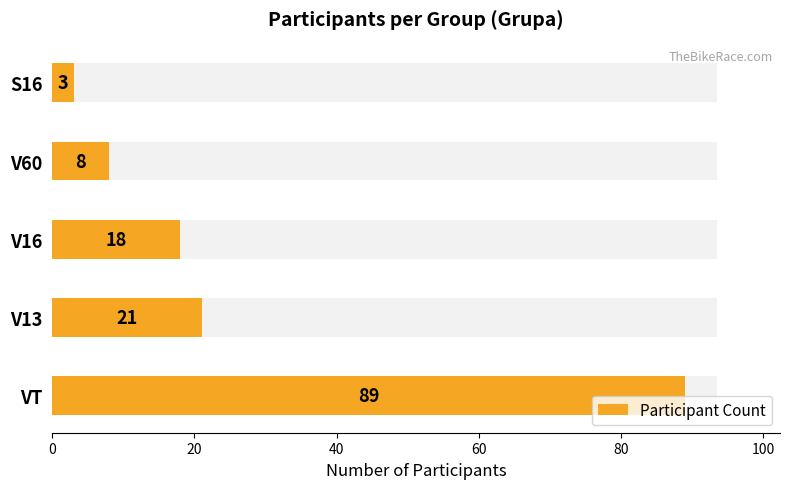

True or false: the data shows 21 at V13.

True